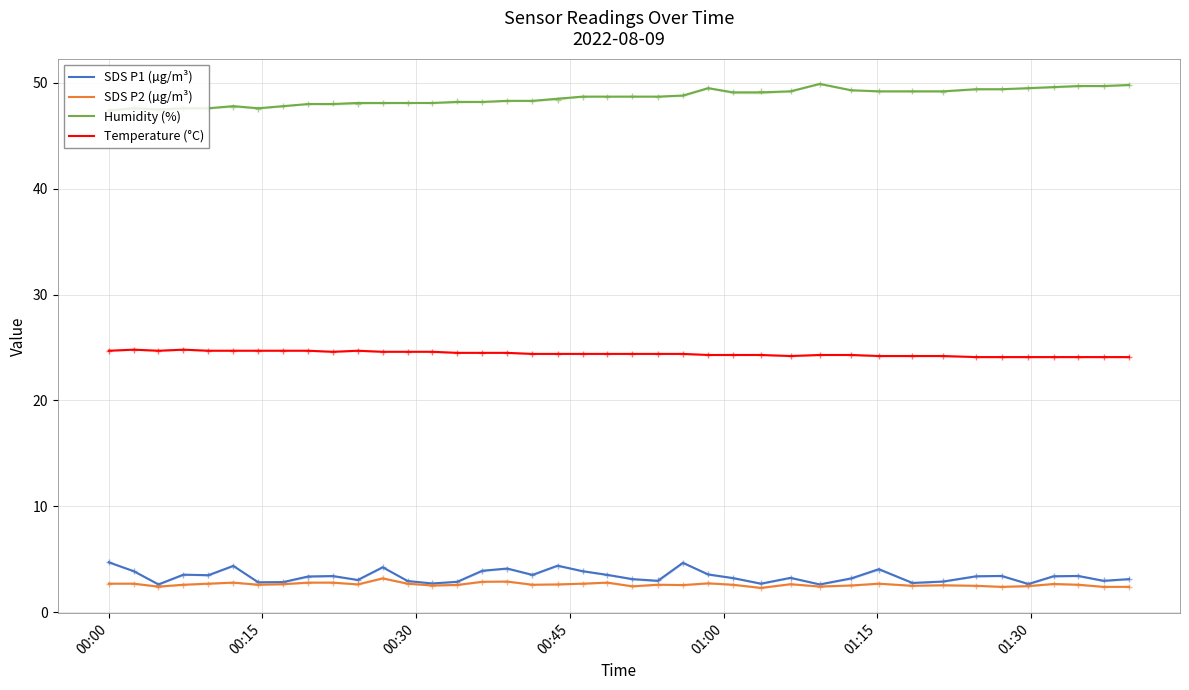

What is the difference between the maximum and minimum values in the Temperature (°C) series?

0.7